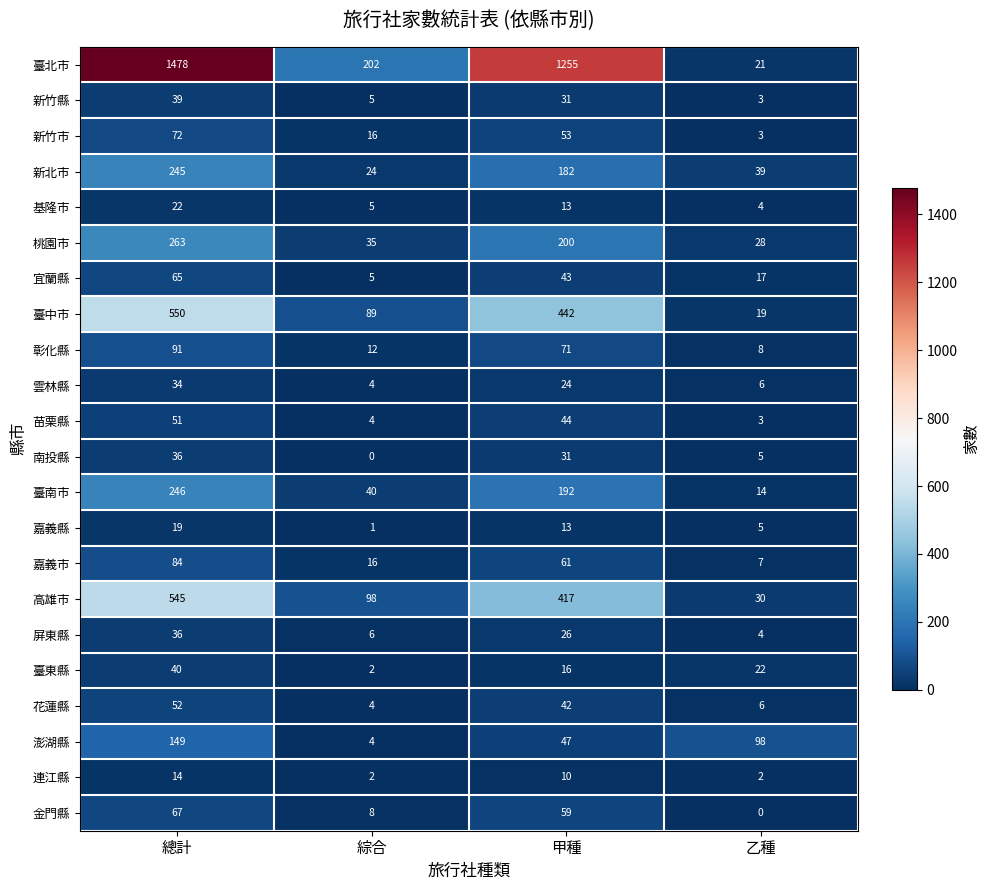

What is the highest value of the 新竹市 series?

72